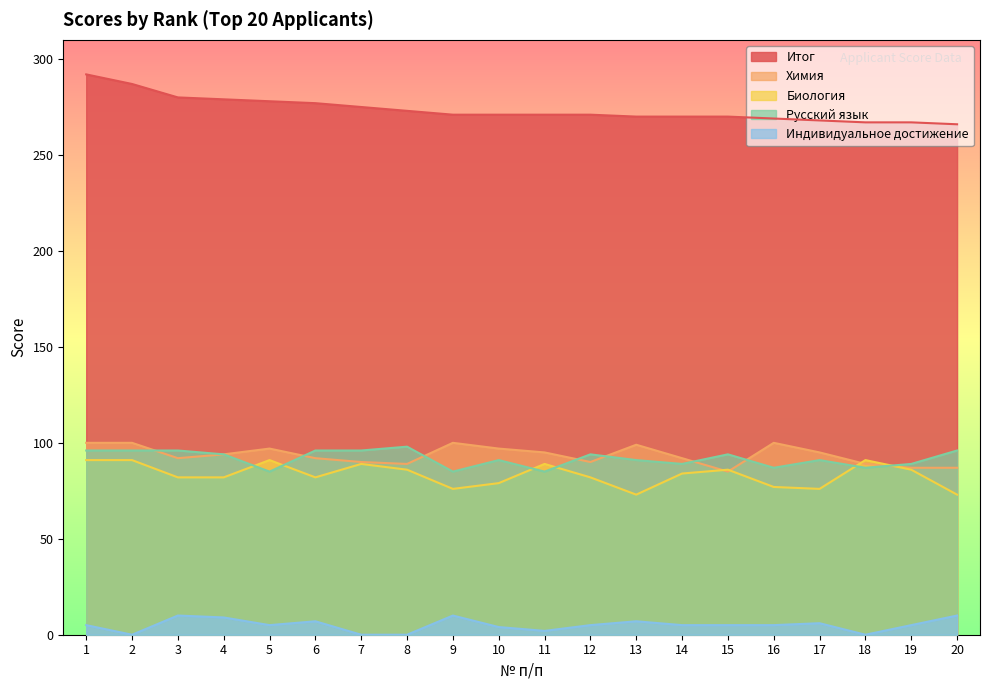

Rank the categories by Химия value from highest to lowest.

1, 2, 9, 16, 13, 5, 10, 11, 17, 4, 3, 6, 14, 7, 12, 8, 18, 19, 20, 15